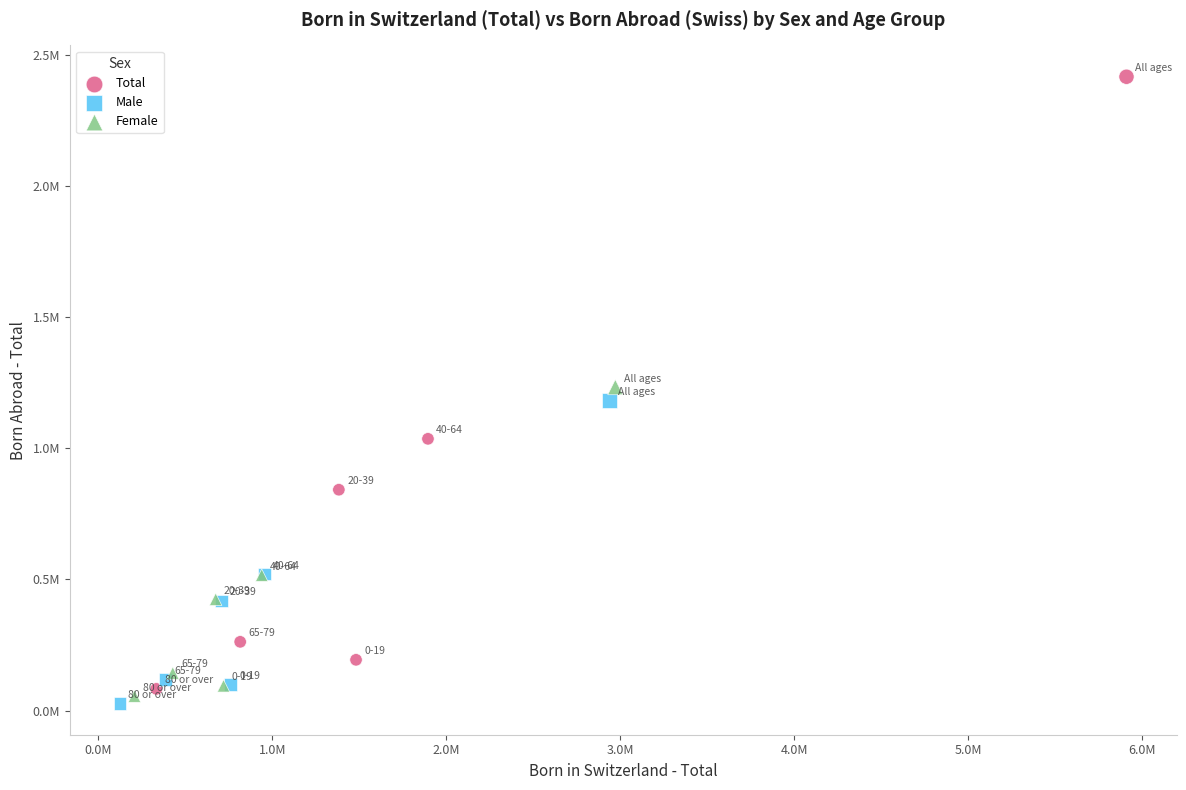

What are all the series names shown in the legend?

Total, Male, Female